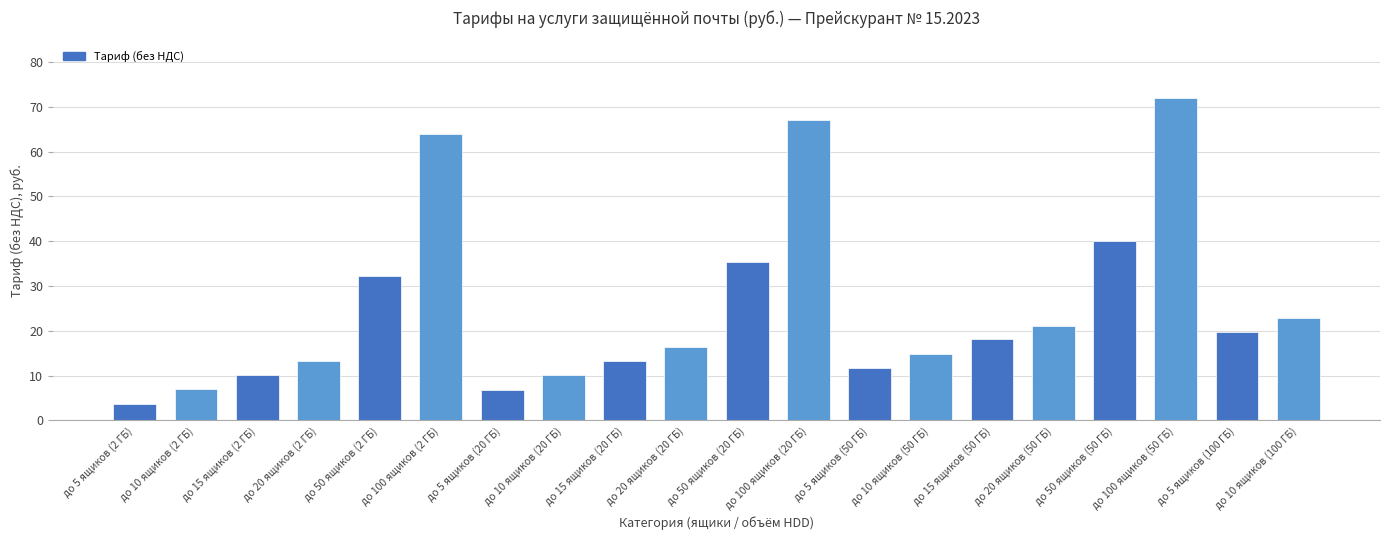

At which label is the value closest to 37?

до 50 ящиков (20 ГБ)